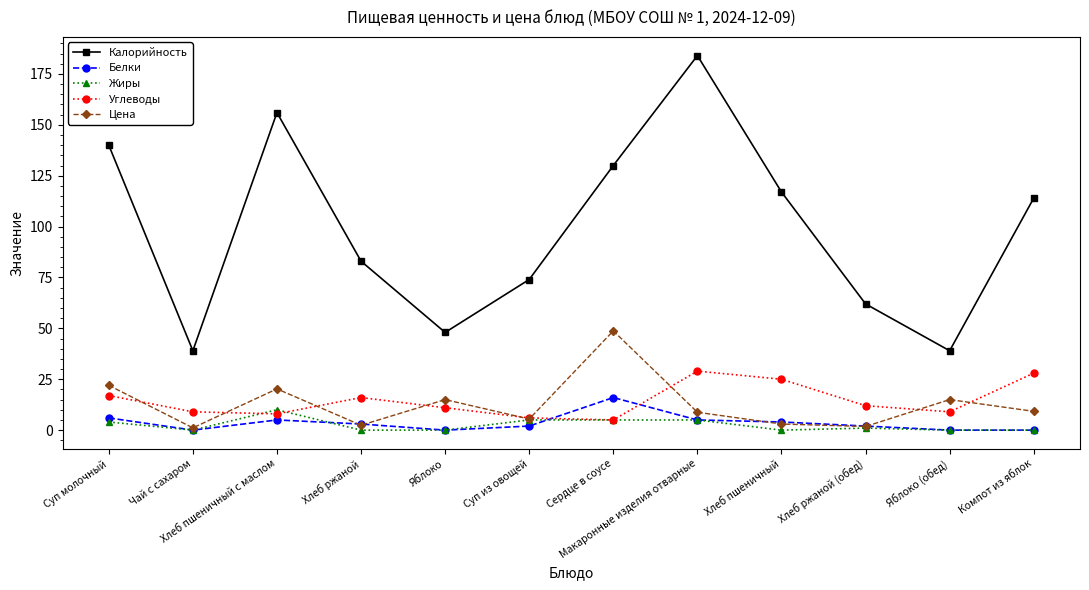

Rank the series at Хлеб пшеничный с маслом from lowest to highest value.

Белки, Углеводы, Жиры, Цена, Калорийность